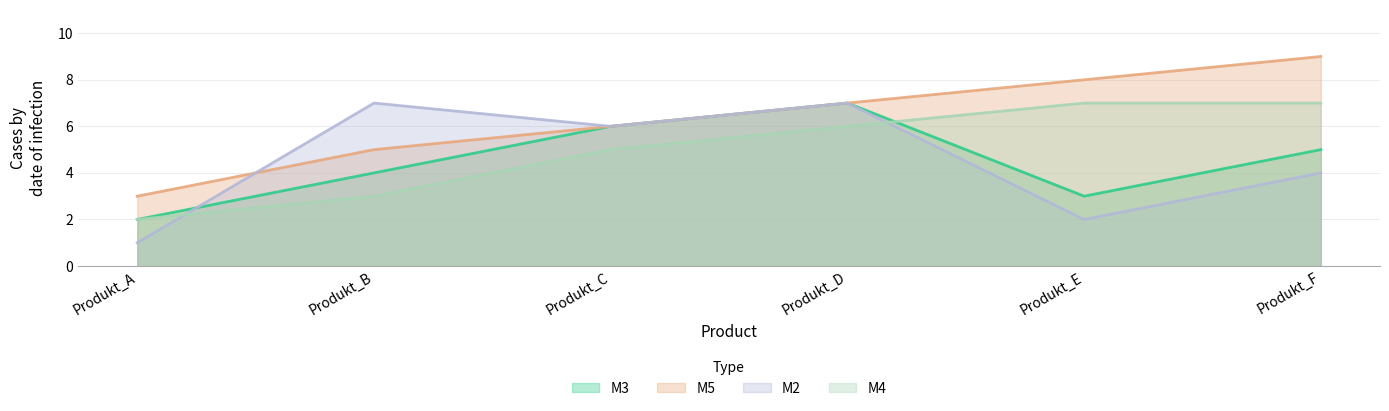

True or false: M3 and M5 intersect in this chart.

False